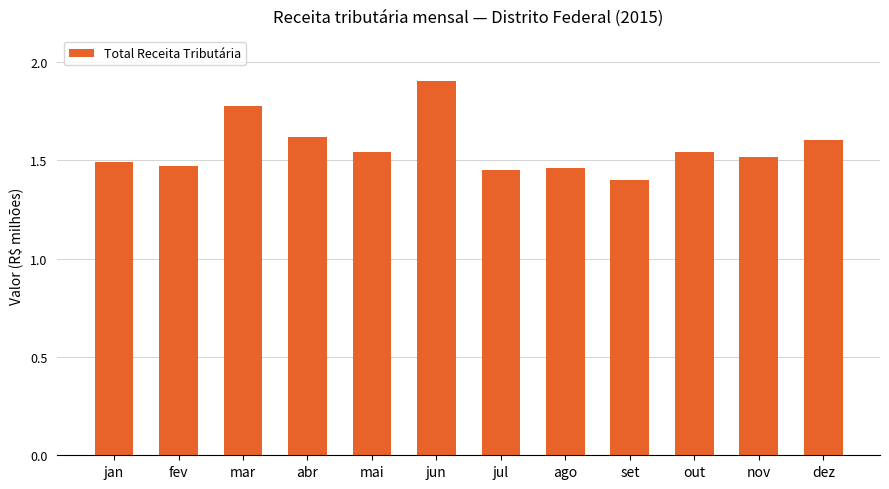

What is the sum of the values at nov and abr?

3.1